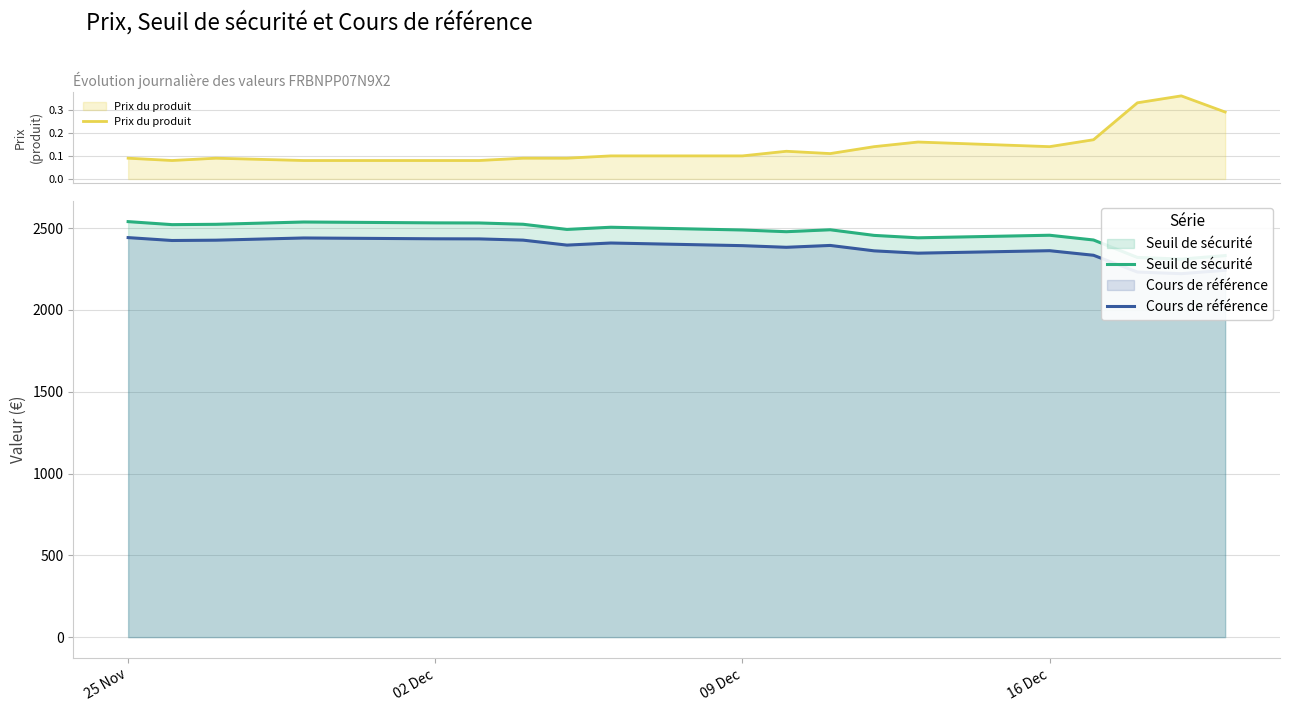

How many lines are shown in the chart?

3